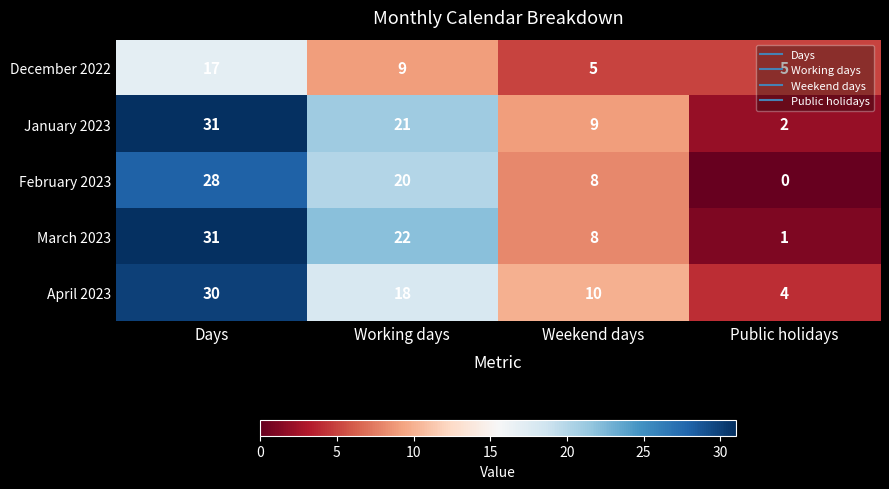

What is the spread (max minus min) of values at Weekend days?

5